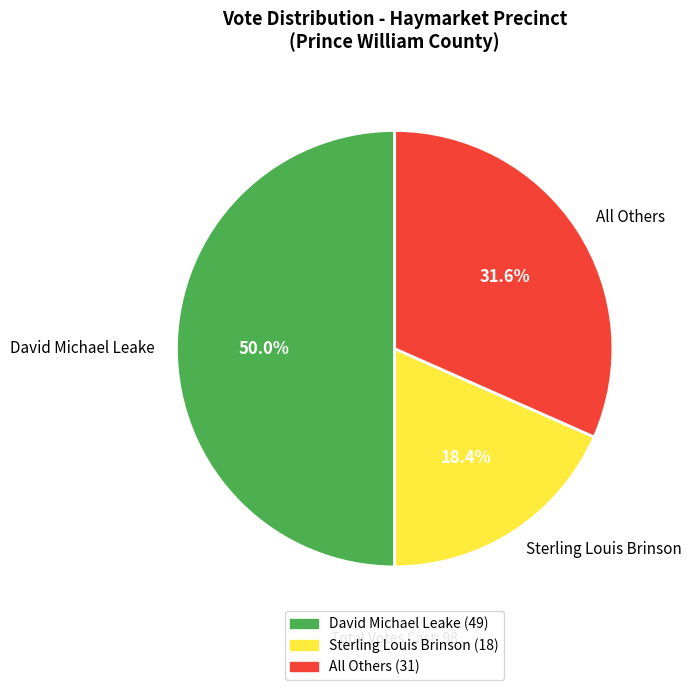

How many segments does this pie chart have?

3